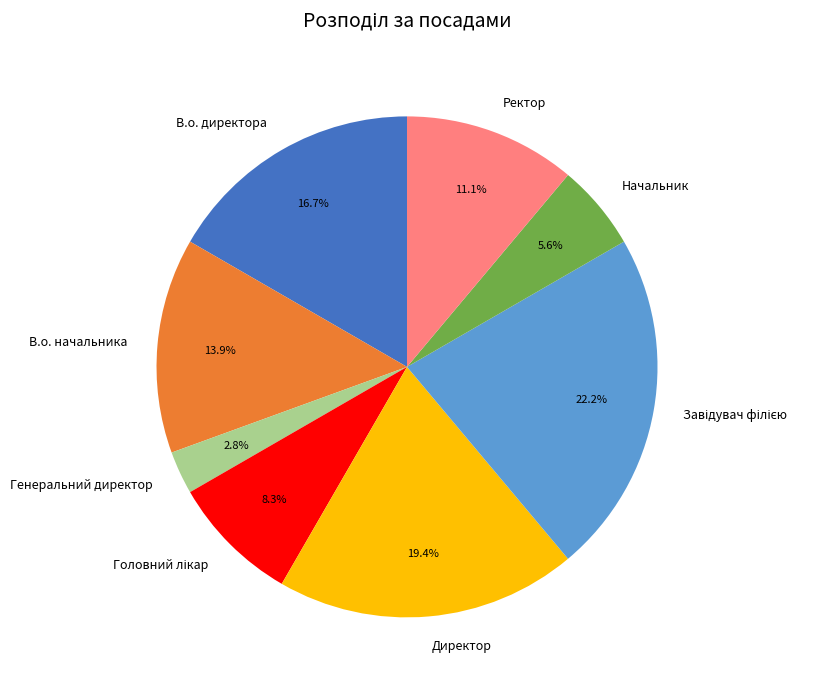

True or false: В.о. директора accounts for 17% of the total.

True